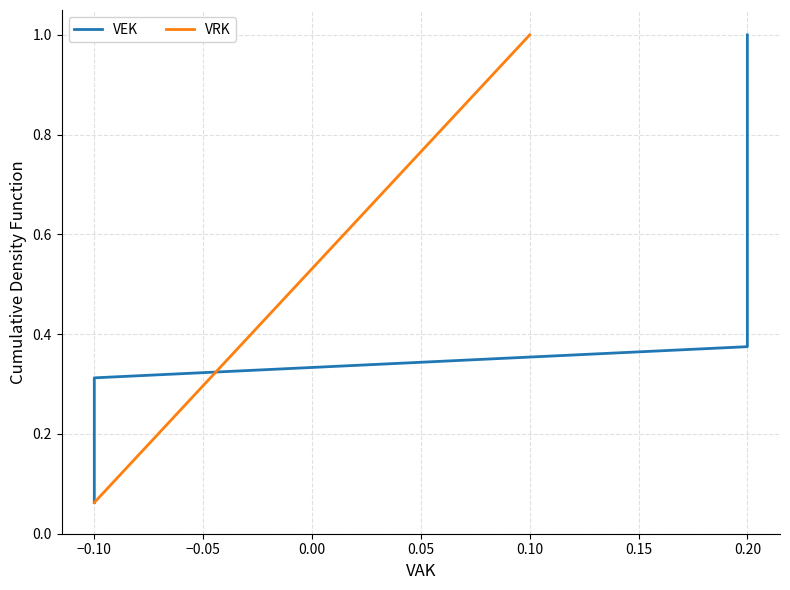

Which series has the widest spread of values?

VEK